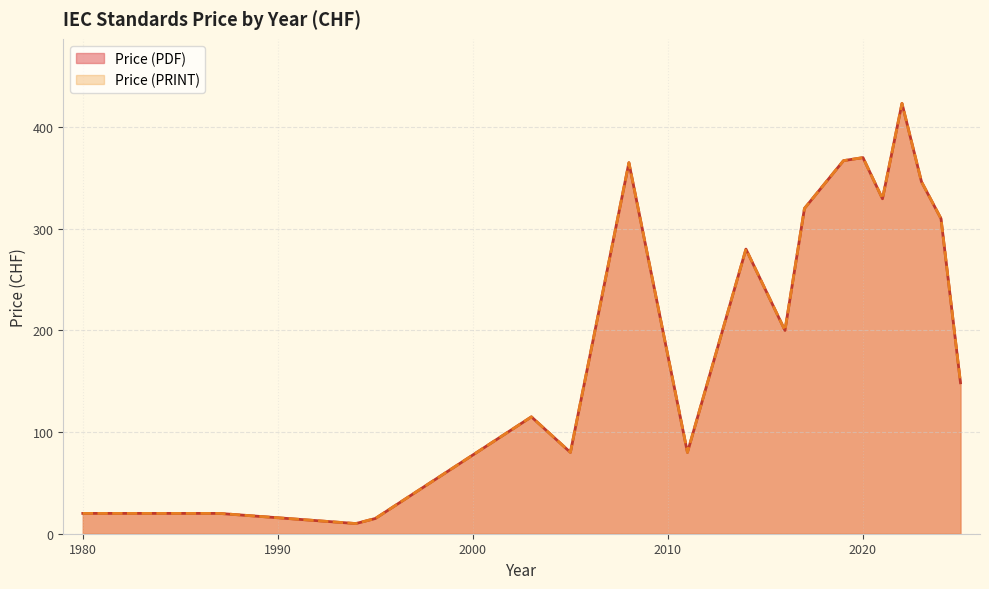

Where does the Price (PRINT) series first go above 196?

2008